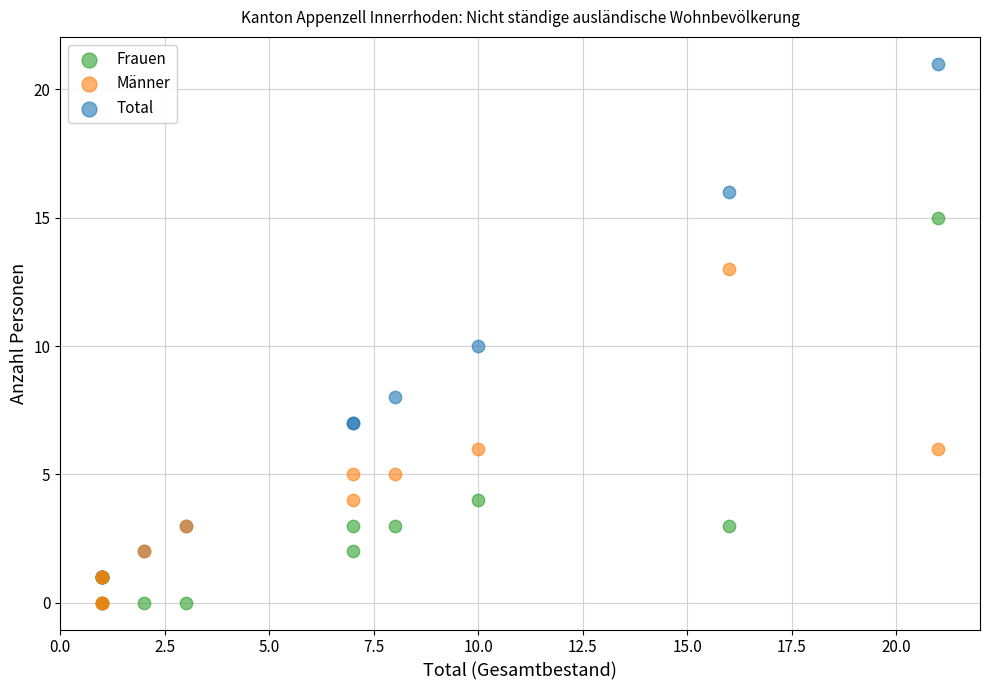

In the Total series, what Y value is closest to 11?

10